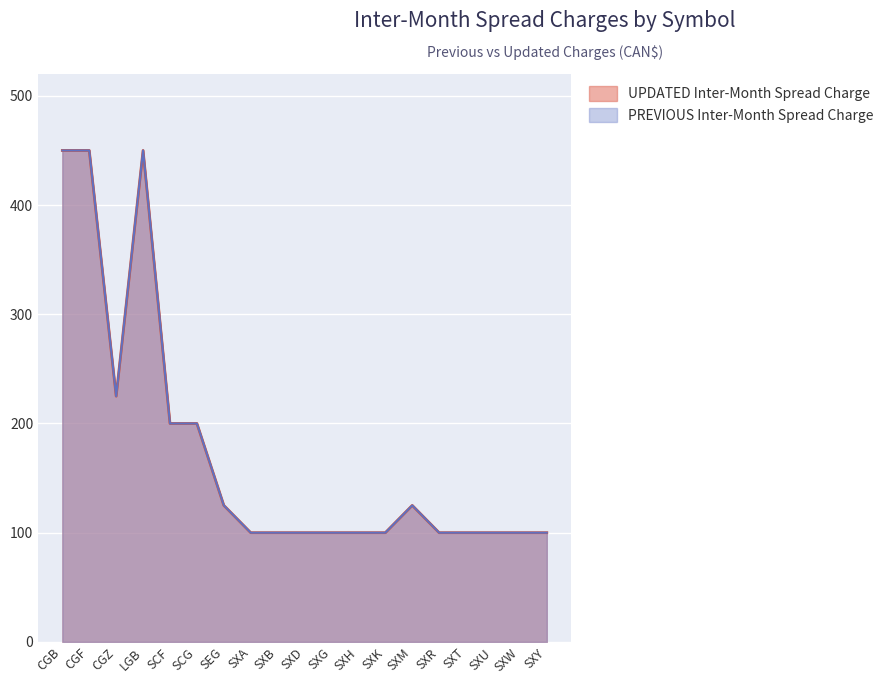

Reading left to right, extract all data points from this chart.

UPDATED Inter-Month Spread Charge: CGB=450	CGF=450	CGZ=225	LGB=450	SCF=200	SCG=200	SEG=125	SXA=100	SXB=100	SXD=100	SXG=100	SXH=100	SXK=100	SXM=125	SXR=100	SXT=100	SXU=100	SXW=100	SXY=100
PREVIOUS Inter-Month Spread Charge: CGB=450	CGF=450	CGZ=225	LGB=450	SCF=200	SCG=200	SEG=125	SXA=100	SXB=100	SXD=100	SXG=100	SXH=100	SXK=100	SXM=125	SXR=100	SXT=100	SXU=100	SXW=100	SXY=100